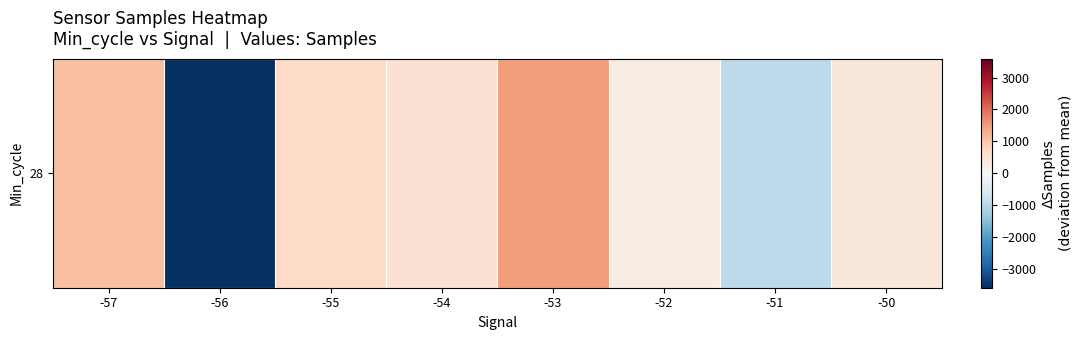

The chart shows a value of 417.5 at -50. True or false?

True